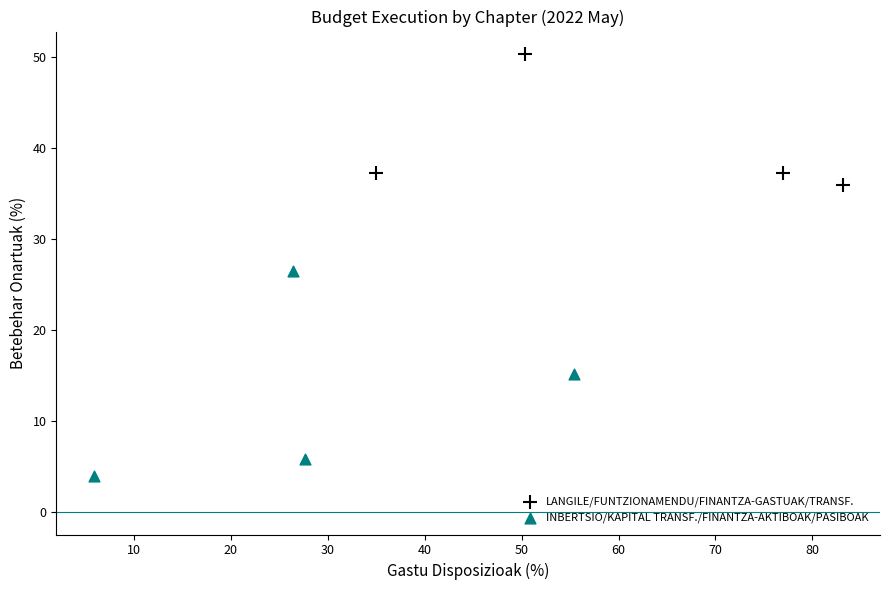

Which series has the widest spread of Y values?

INBERTSIO/KAPITAL TRANSF./FINANTZA-AKTIBOAK/PASIBOAK